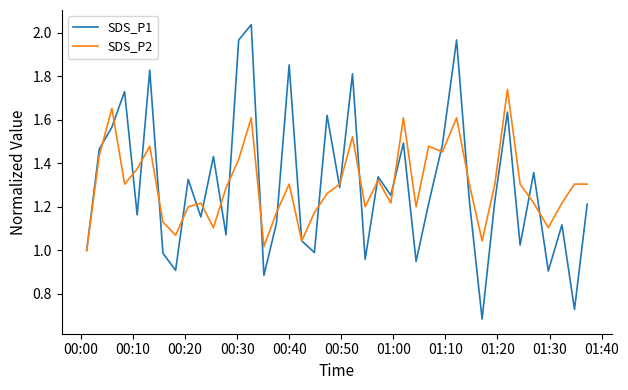

True or false: SDS_P1 and SDS_P2 intersect in this chart.

True